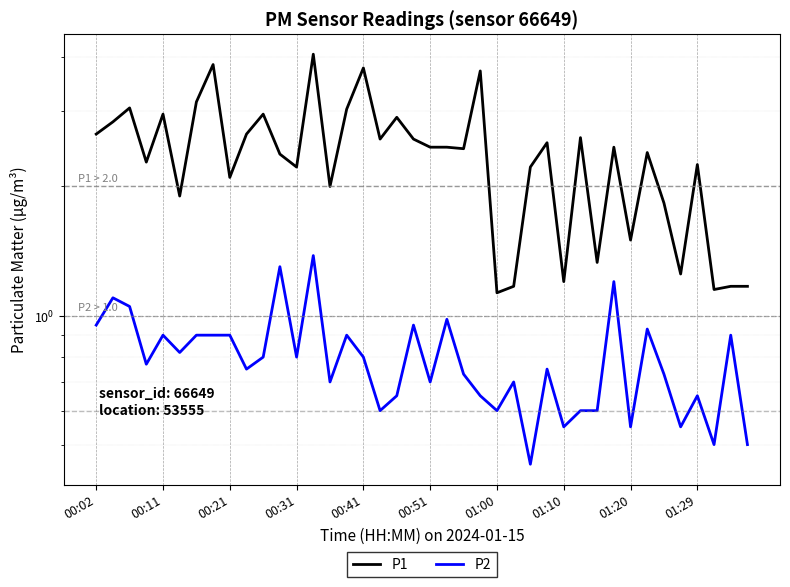

At which category does the chart reach its peak across all series?

13